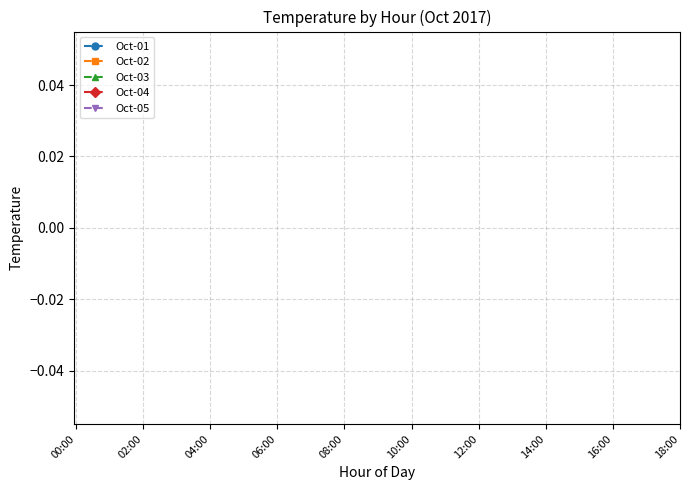

Is this an area chart (filled region under the line)?

No